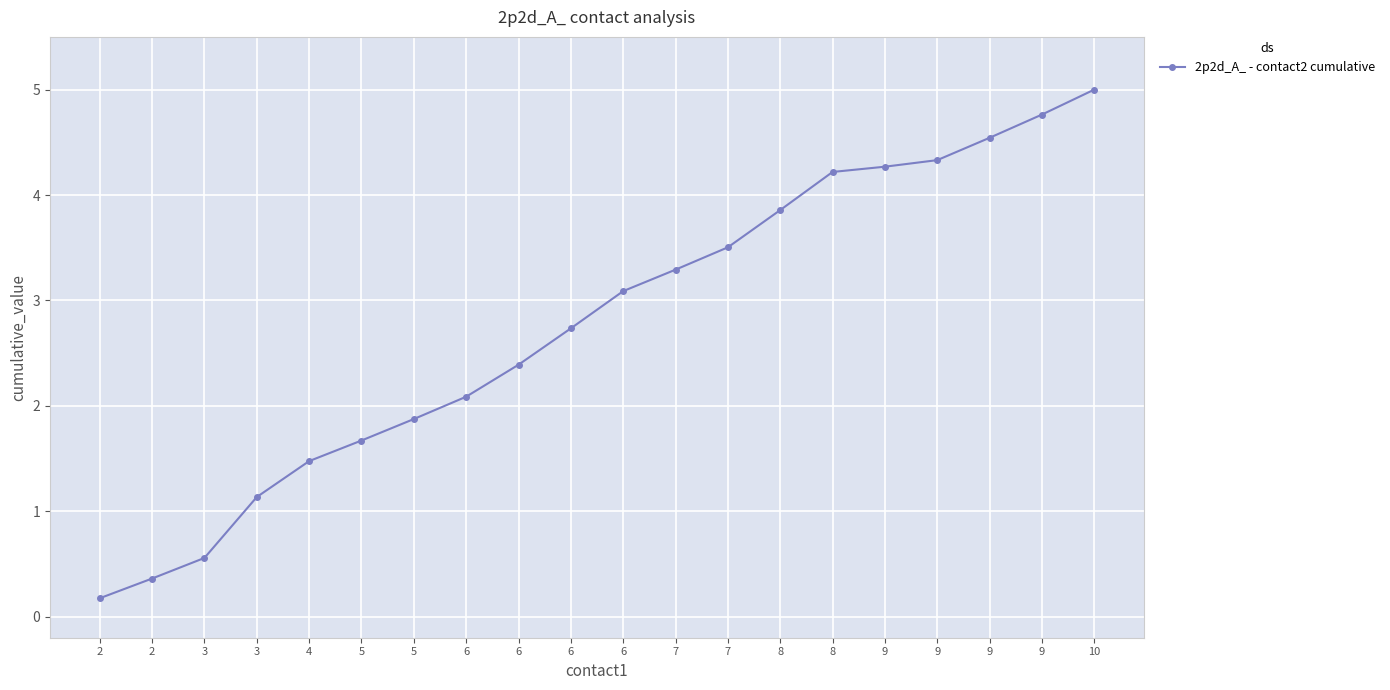

What is the value of the 12th point from the left?

3.3